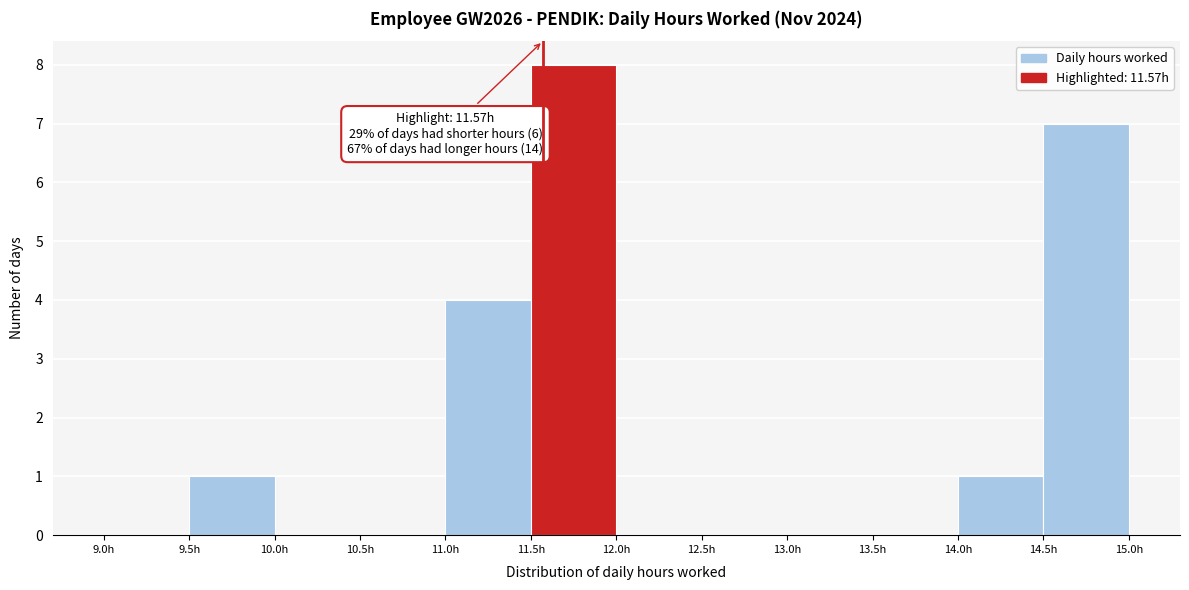

Over which range of the x-axis is the bar tallest?

11.5 to 12.0